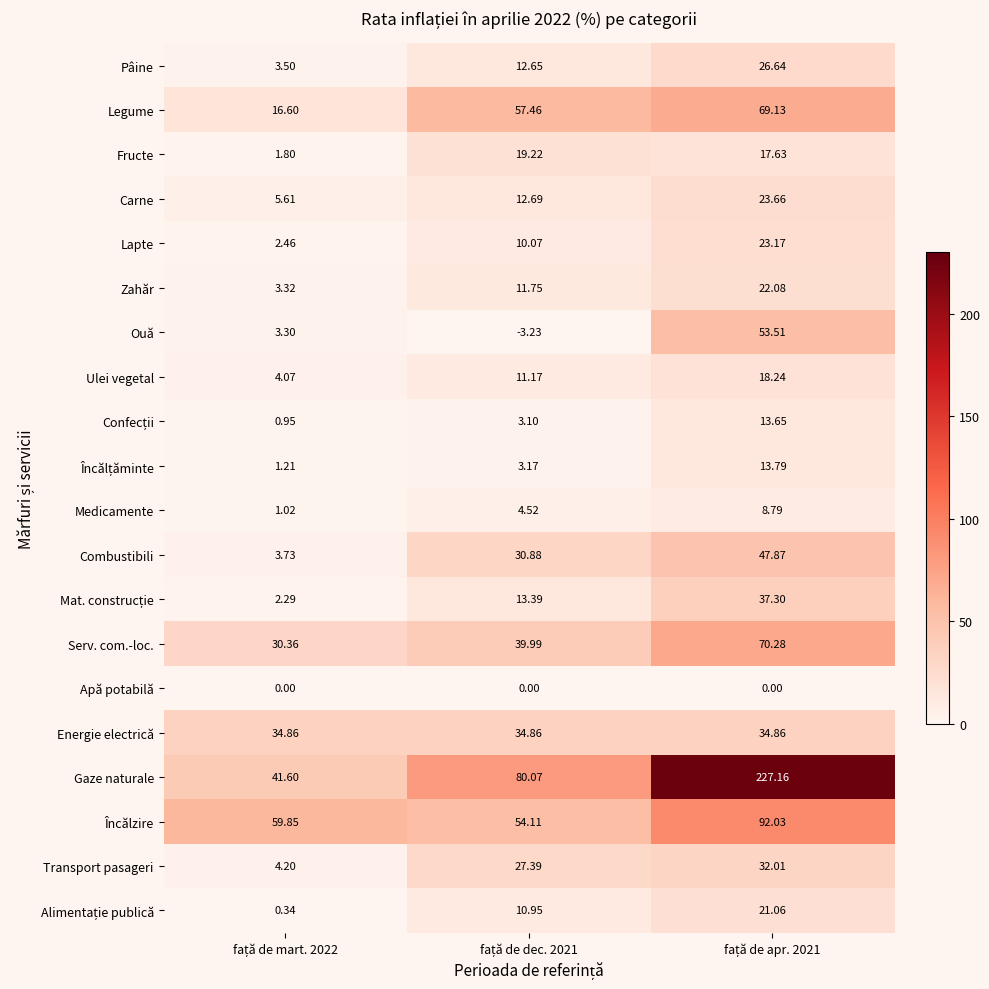

Which series has the largest range (max minus min)?

Gaze naturale